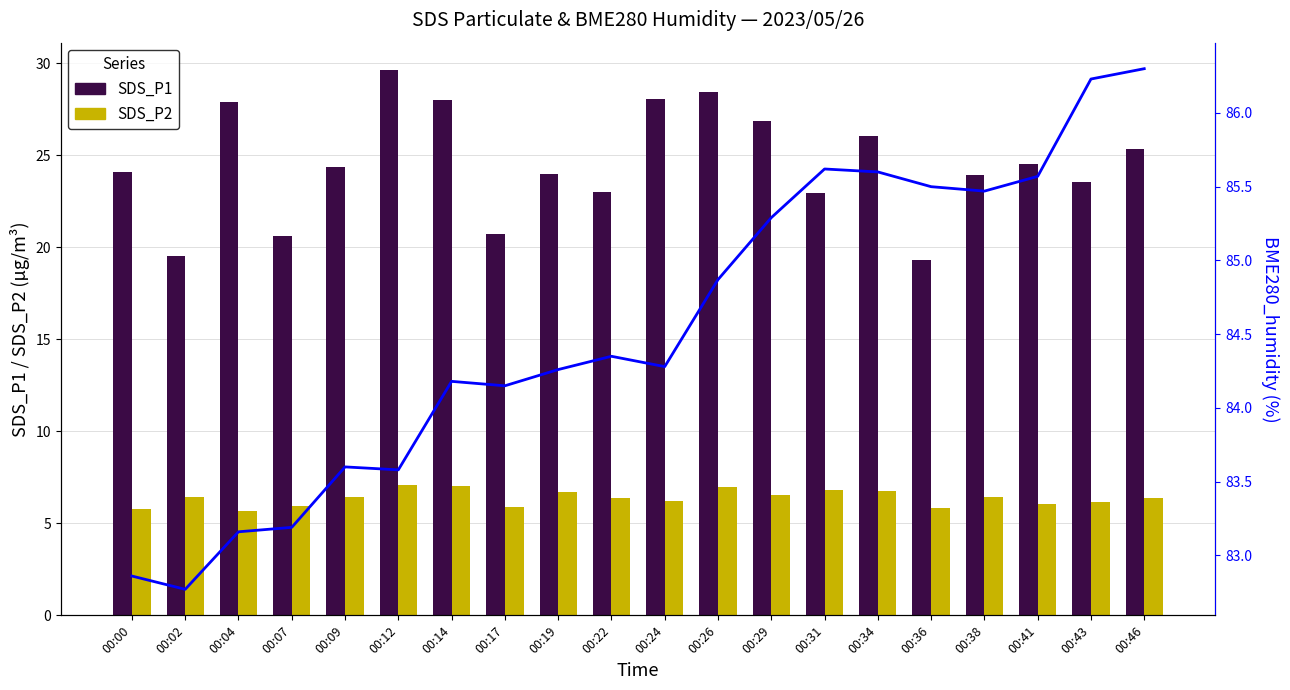

What is the highest value of the BME280_humidity series?

86.3